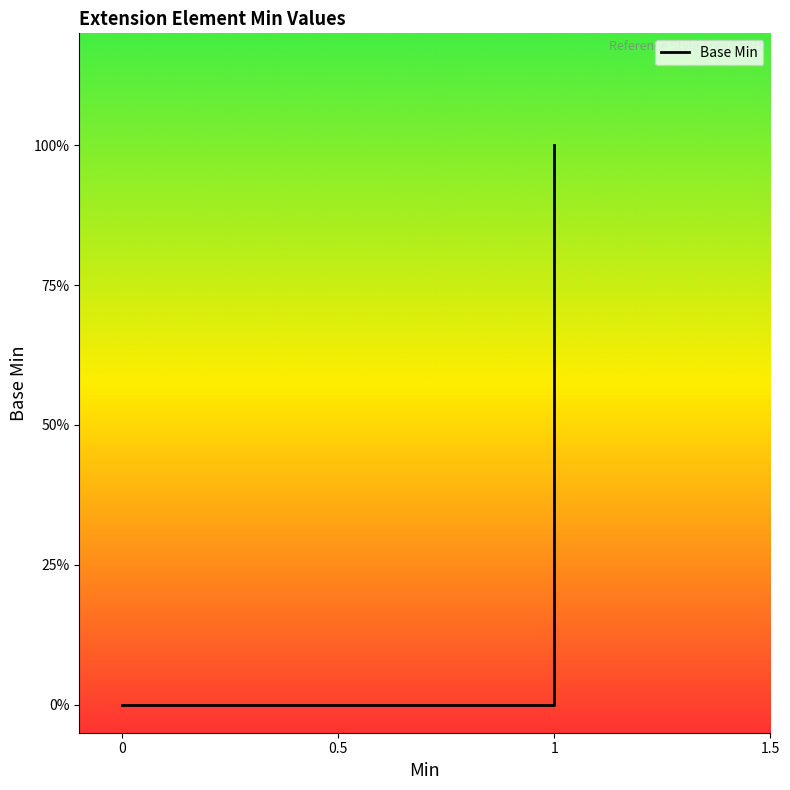

What is the difference between the maximum and minimum values?

1